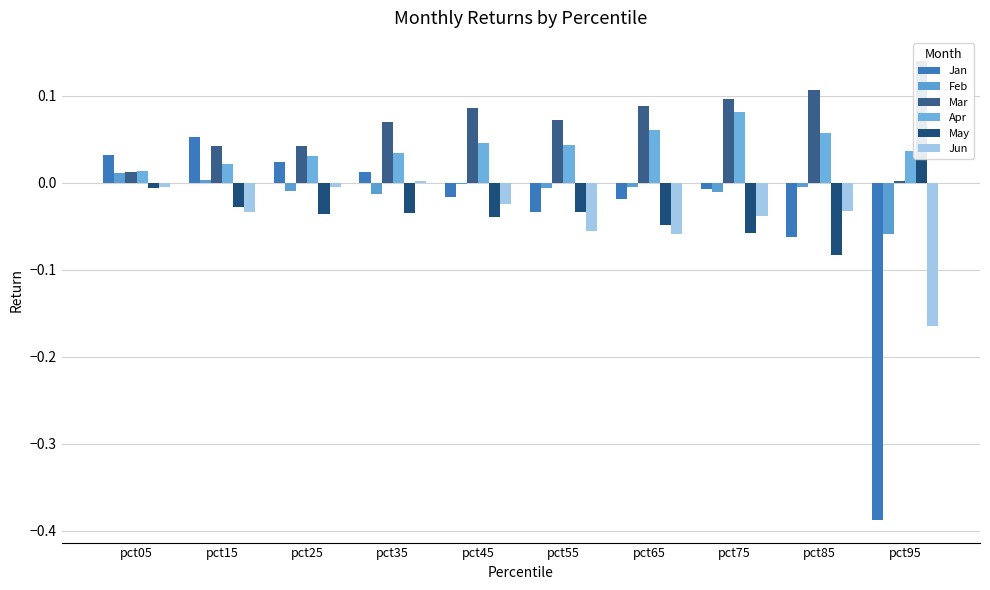

The Jan series shows -0.0 at pct45. True or false?

True